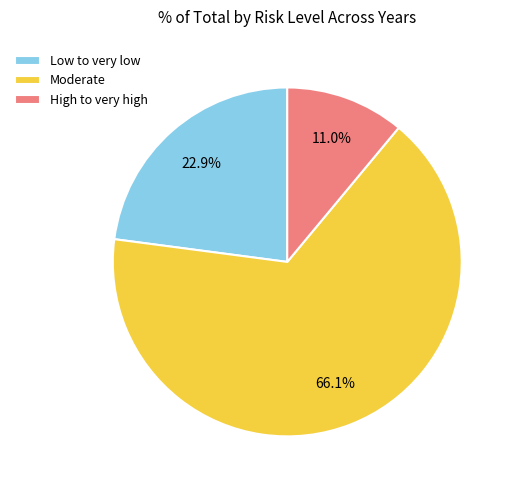

Is the sum of Low to very low and High to very high greater than half?

No